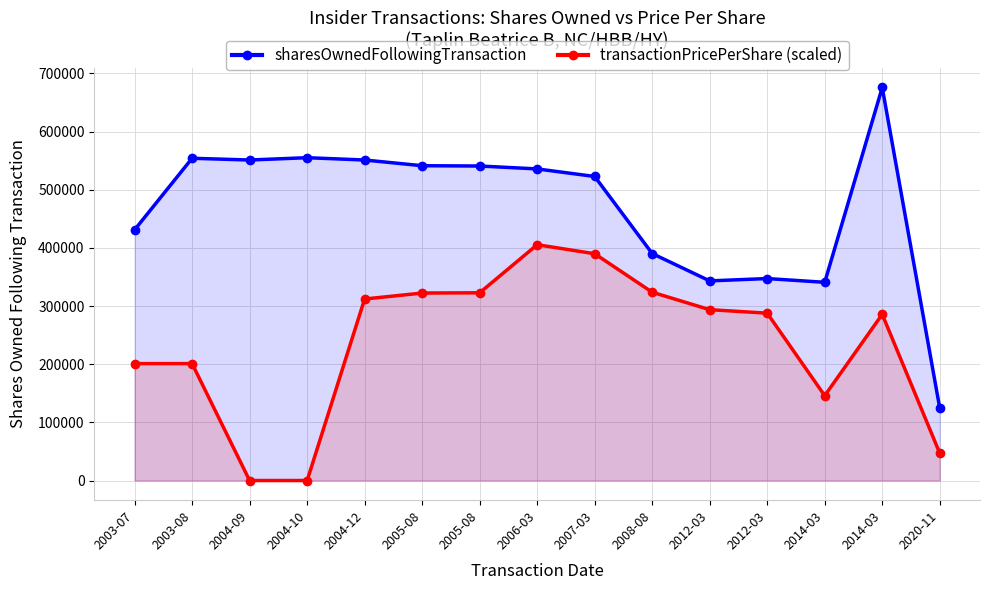

Reading left to right, what are all the values shown in this chart?

sharesOwnedFollowingTransaction: 2003-07=431000.0	2003-08=554000.0	2004-09=551000.0	2004-10=555000.0	2004-12=551000.0	2005-08=541195.0	2005-08=540695.0	2006-03=535695.0	2007-03=522695.0	2008-08=390219.0	2012-03=343213.0	2012-03=347224.0	2014-03=340783.0	2014-03=675663.0	2020-11=124682.0
transactionPricePerShare (scaled): 2003-07=201019.5	2003-08=201019.5	2004-09=0.0	2004-10=0.0	2004-12=312052.7	2005-08=322314.3	2005-08=322744.1	2006-03=405397.8	2007-03=389901.5	2008-08=323734.7	2012-03=293721.3	2012-03=287718.0	2014-03=145882.9	2014-03=285722.6	2020-11=47013.6